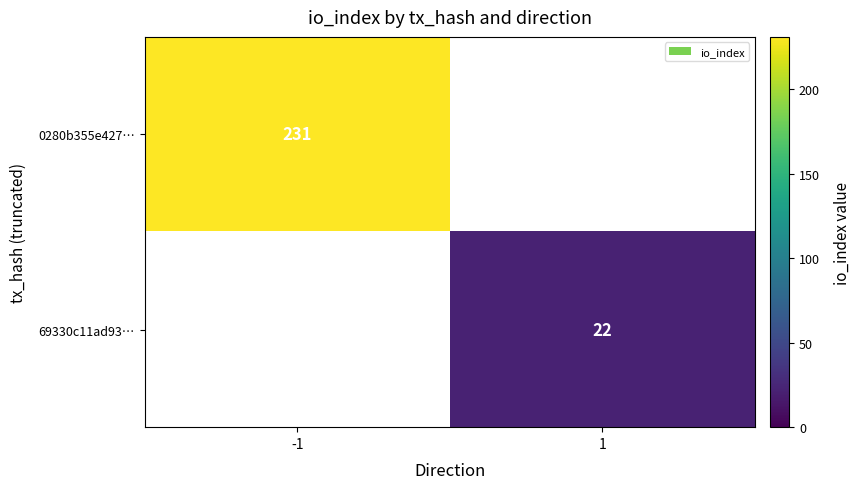

Is it true that 0280b355e427… equals 142 at -1?

False